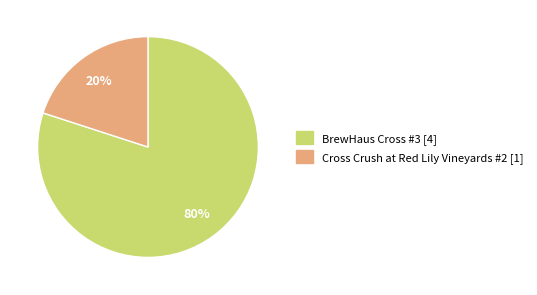

The Cross Crush at Red Lily Vineyards #2 slice represents 29% of the pie. True or false?

False